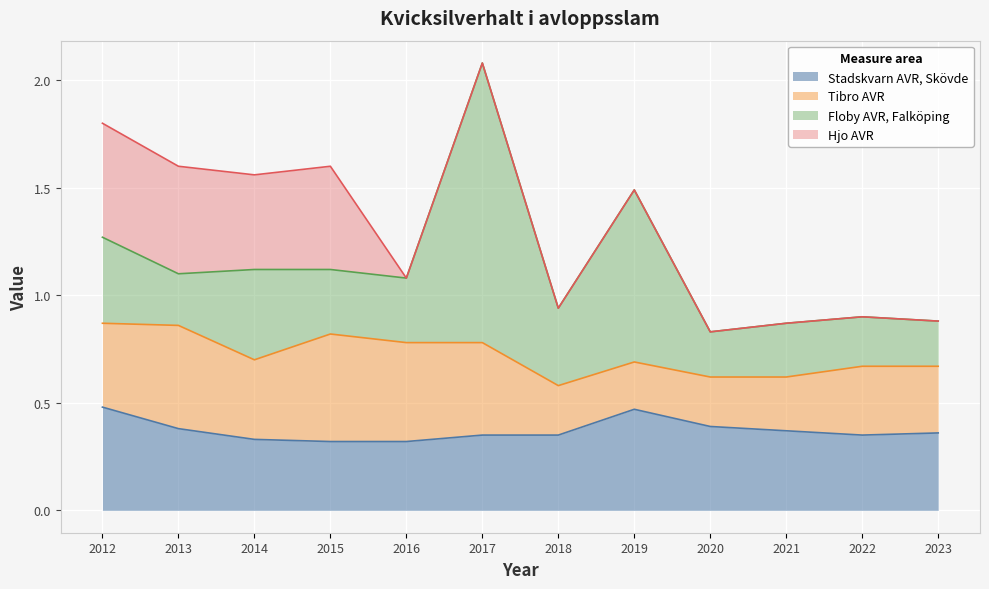

Which series has the largest total across all categories?

Floby AVR, Falköping